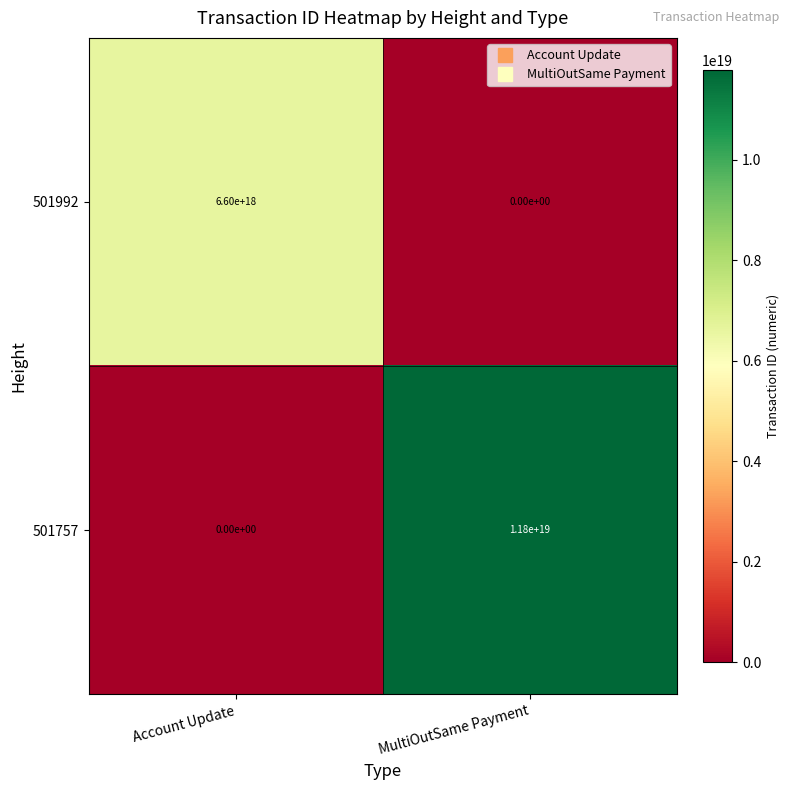

At which category does the chart reach its peak across all series?

MultiOutSame Payment